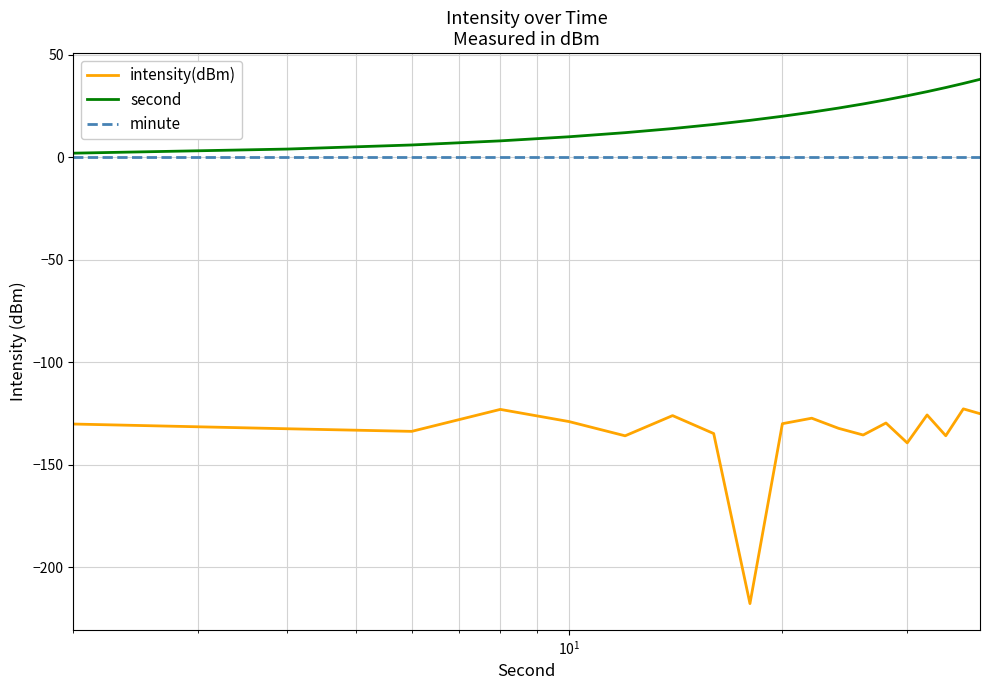

Which series has the largest range (max minus min)?

intensity(dBm)